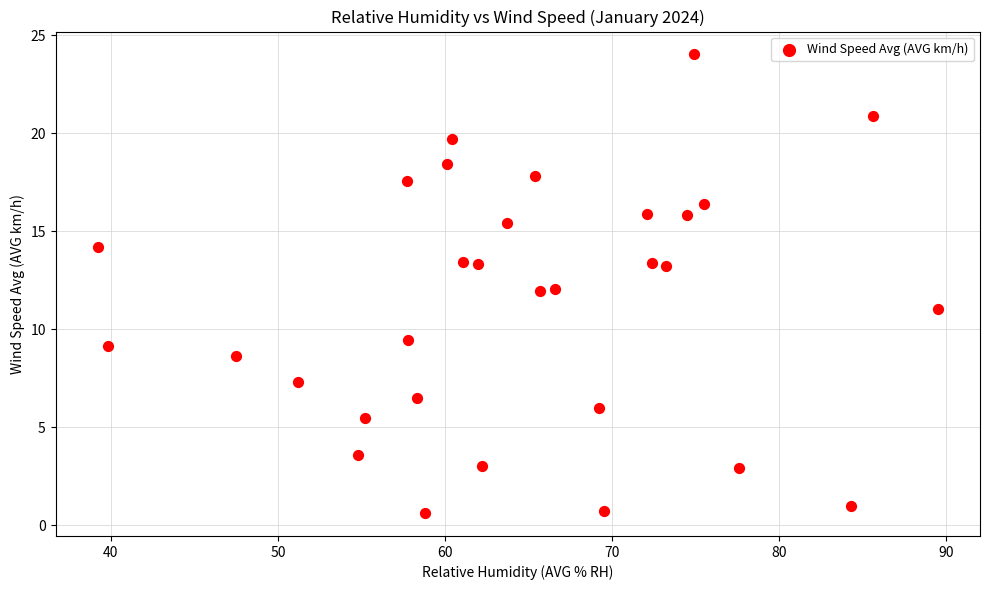

What is the range of Y values (max minus min)?

23.4